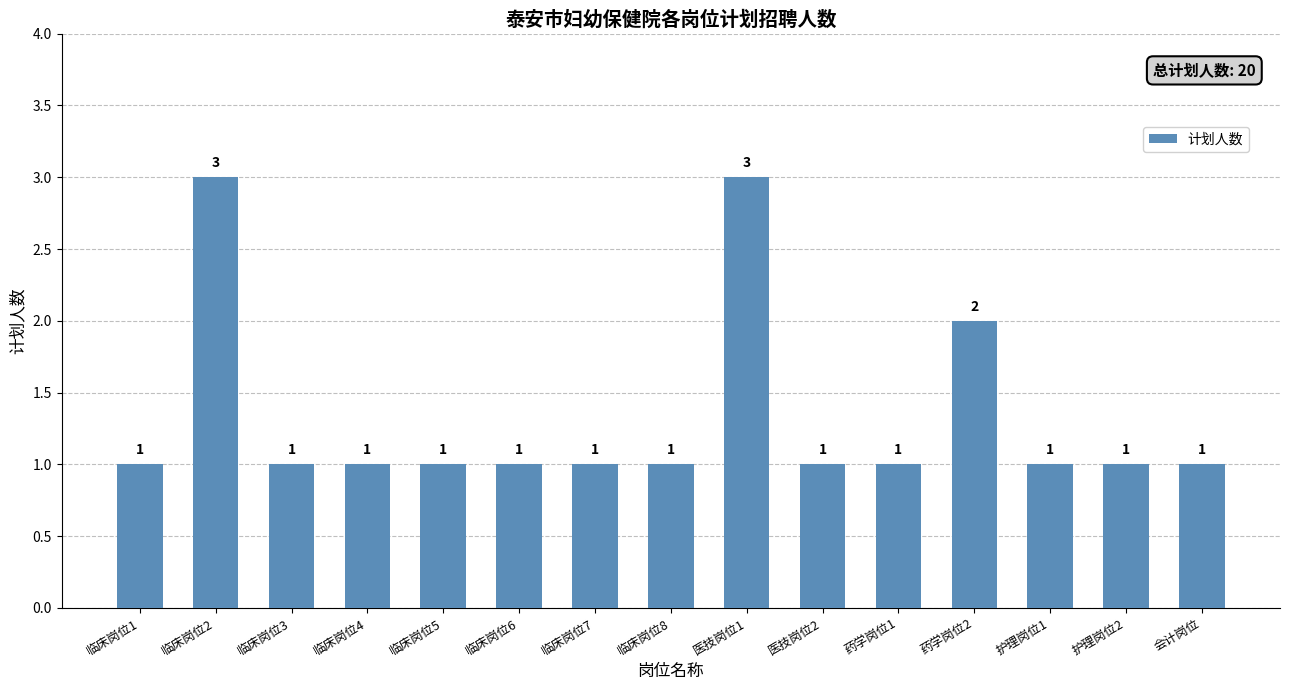

How many values are between 1 and 2?

13